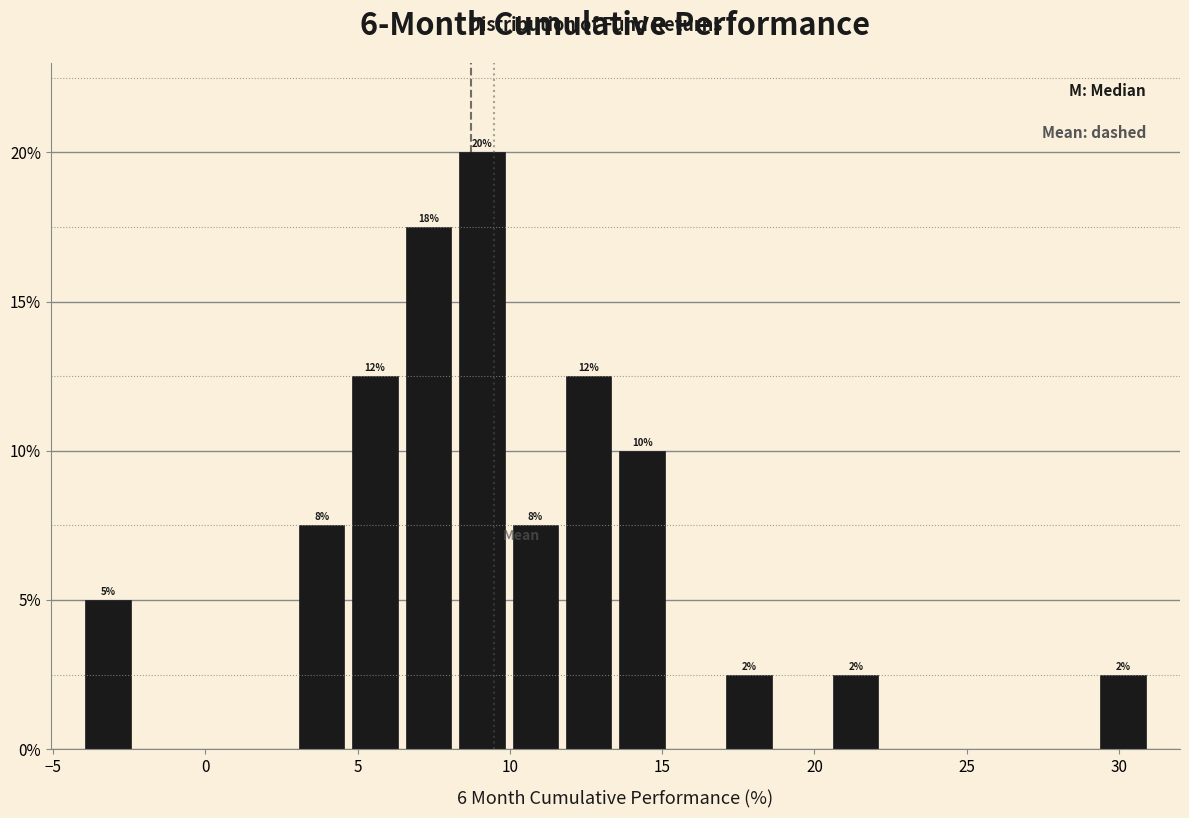

Read against the x-axis, roughly where is the centre of the tallest bar?

9.0